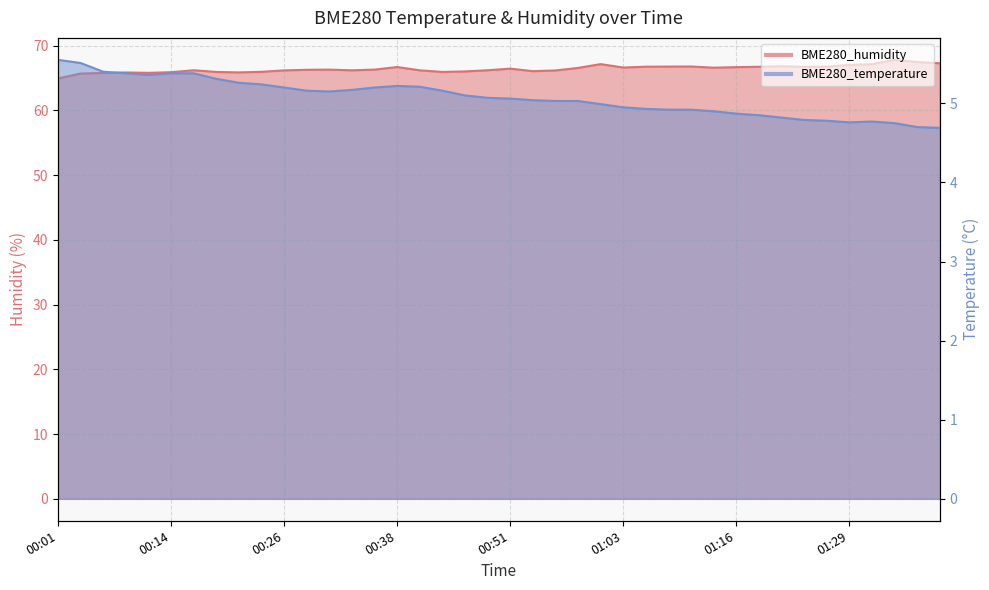

At which category does the chart reach its peak across all series?

01:35